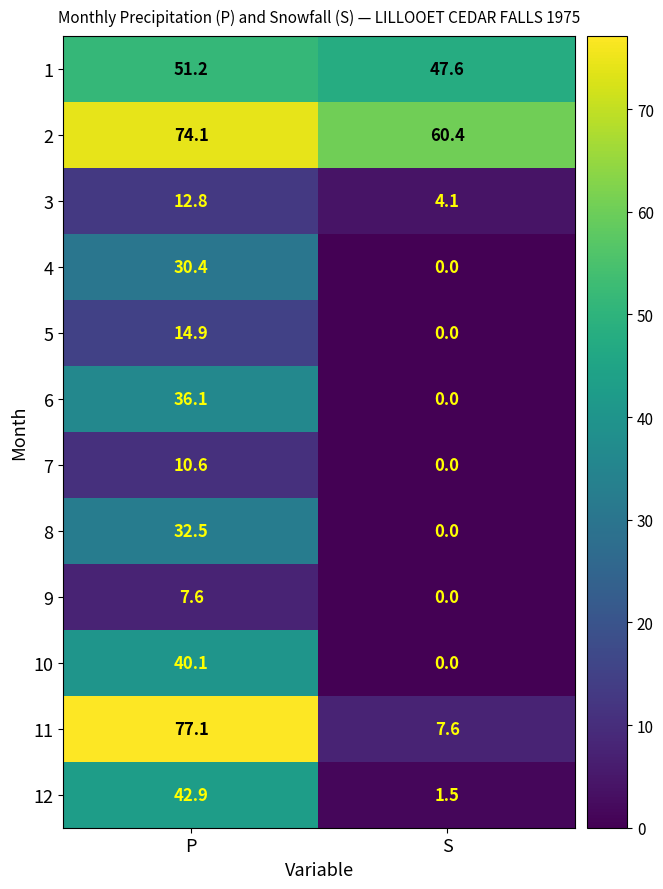

Is it true that 3 equals 4.1 at S?

True